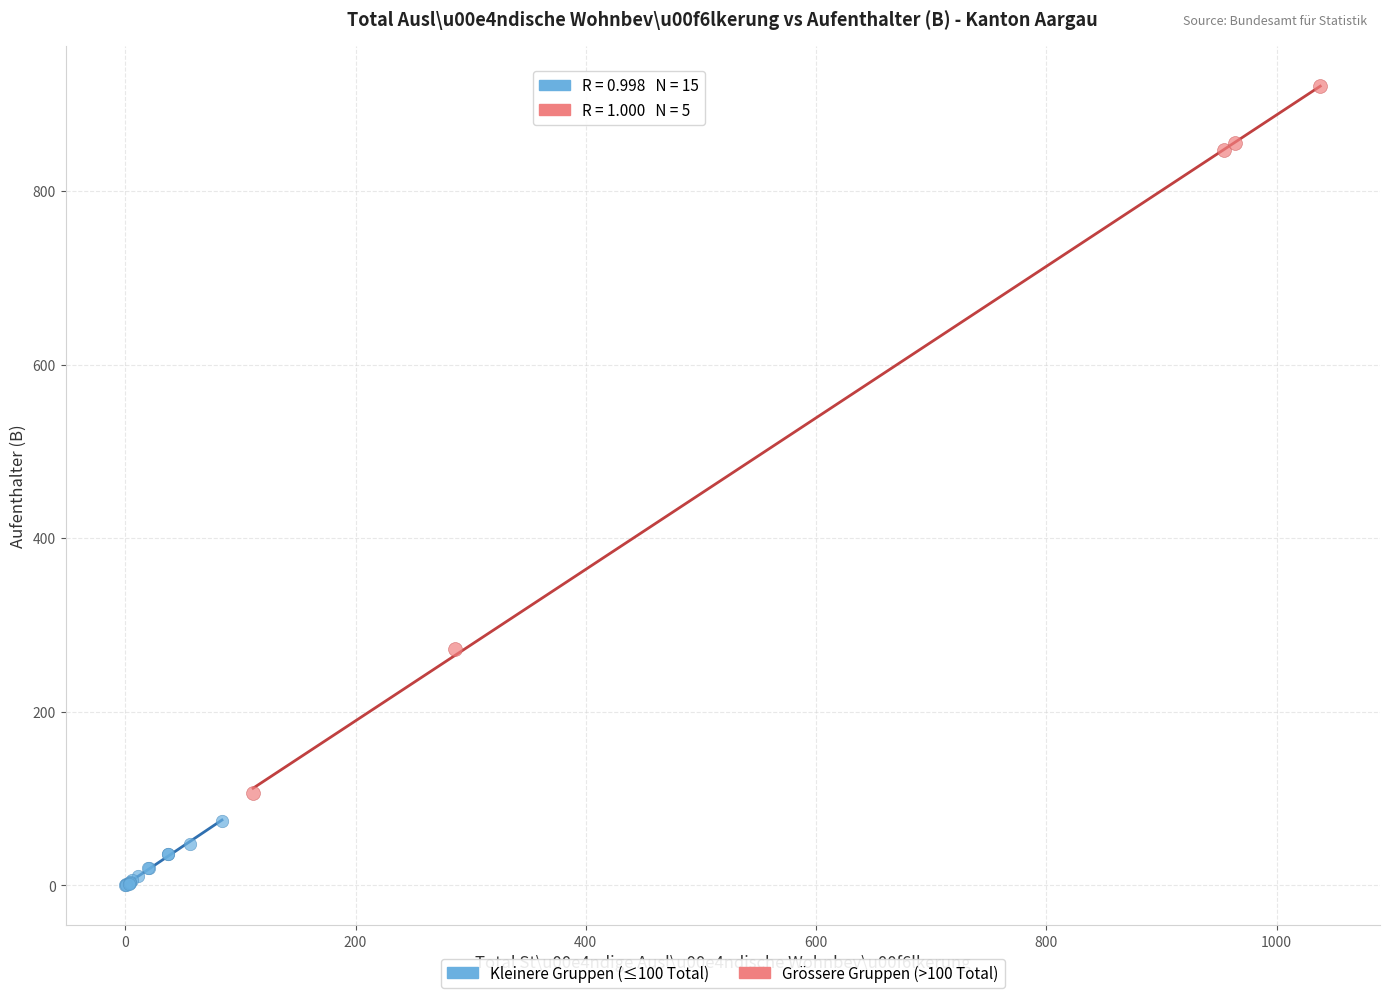

Which series has the largest Y range (max minus min)?

Grössere Gruppen (>100 Total)